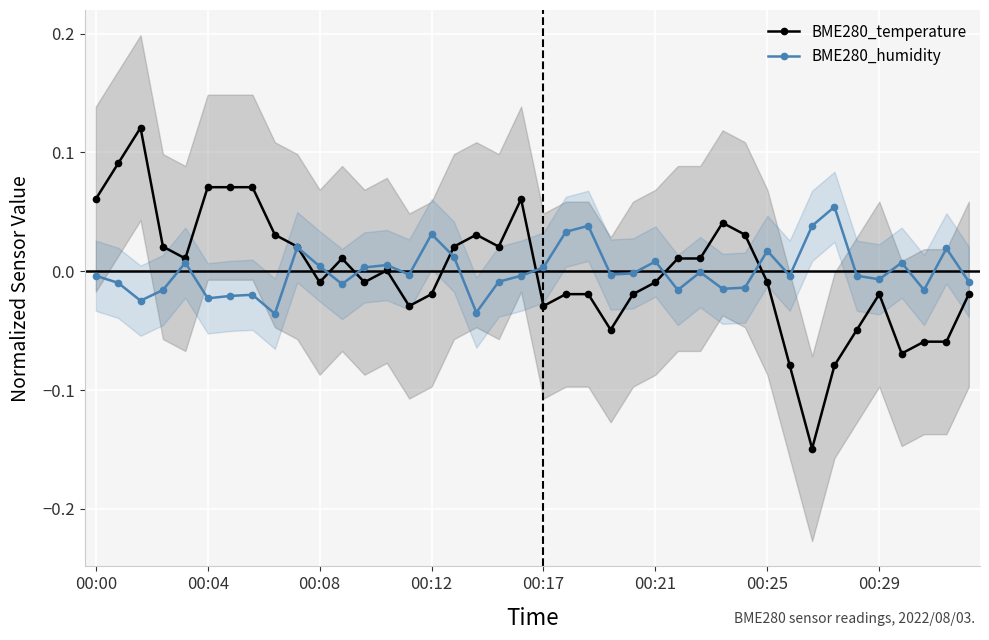

What is the difference between the highest and lowest values at 17?

0.1